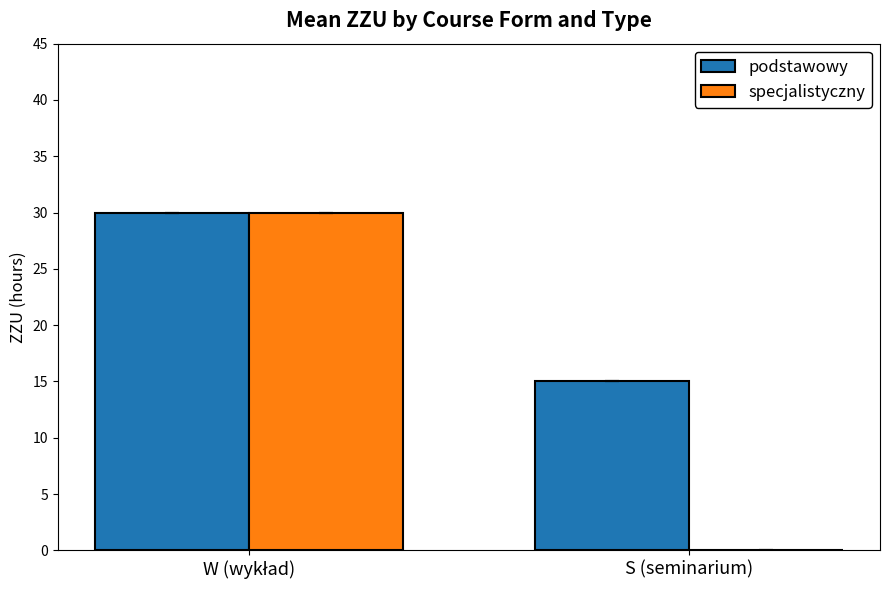

The value of podstawowy at S (seminarium) is 15. True or false?

True